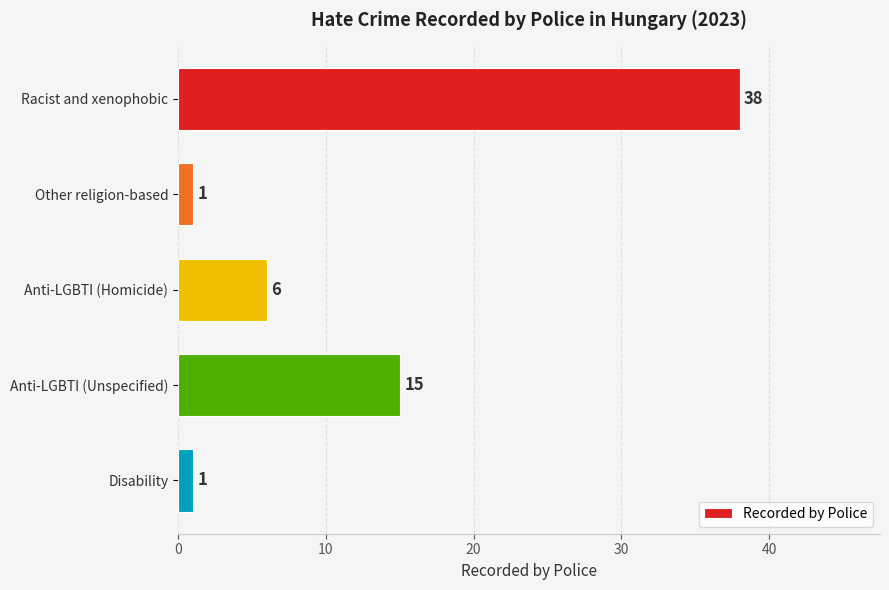

Which has a higher value, Anti-LGBTI (Homicide) or Disability?

Anti-LGBTI (Homicide)